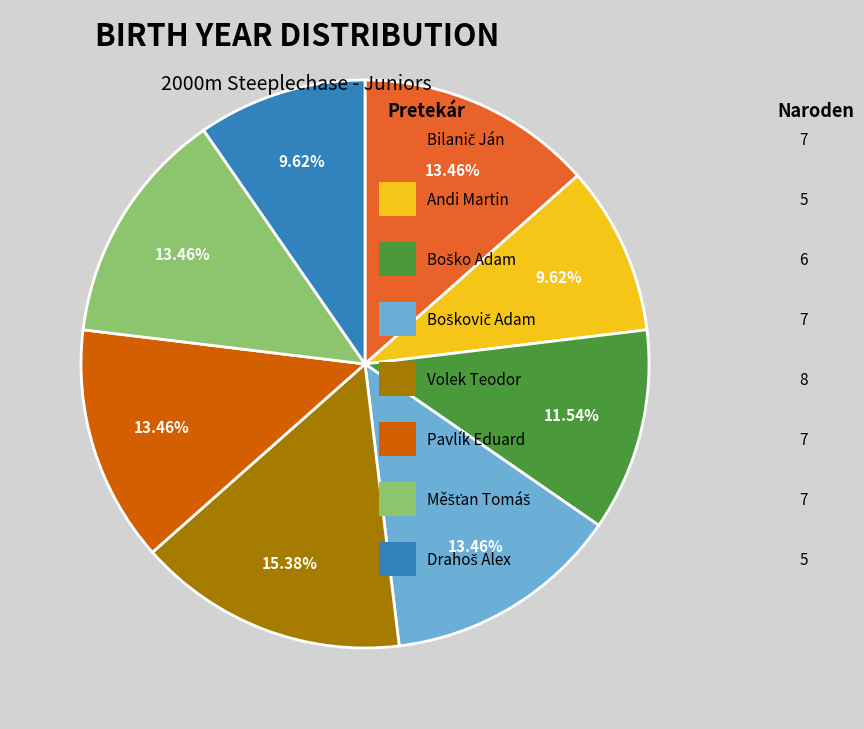

Is there a majority slice in this chart?

No